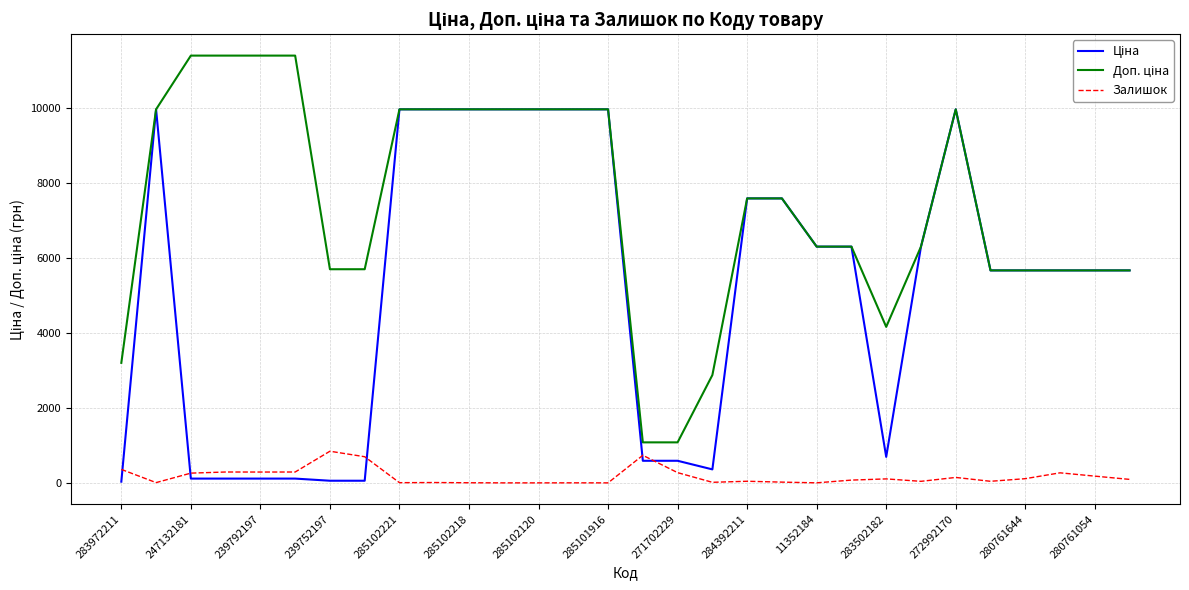

What is the highest value of the Залишок series?

845.0